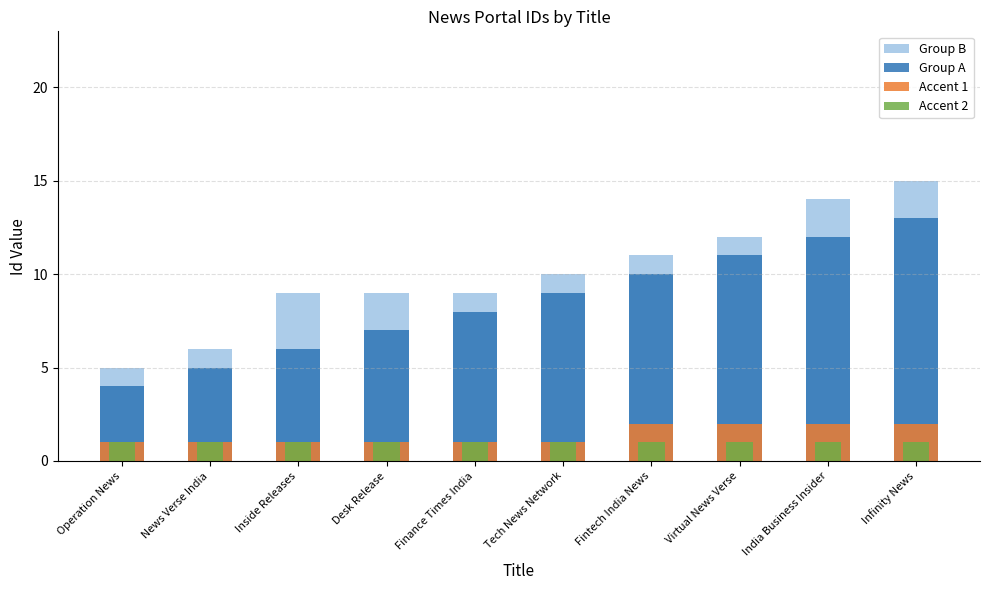

The value of Group A at India Business Insider is 12. True or false?

True